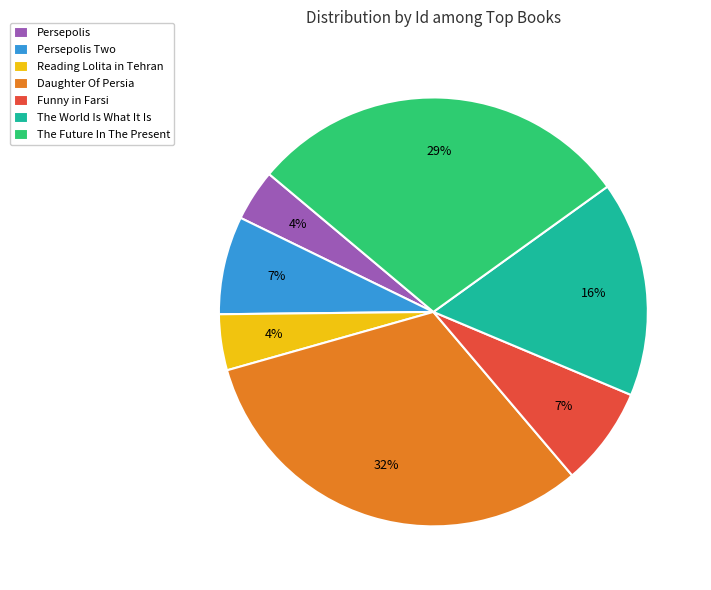

True or false: Daughter Of Persia accounts for 26% of the total.

False